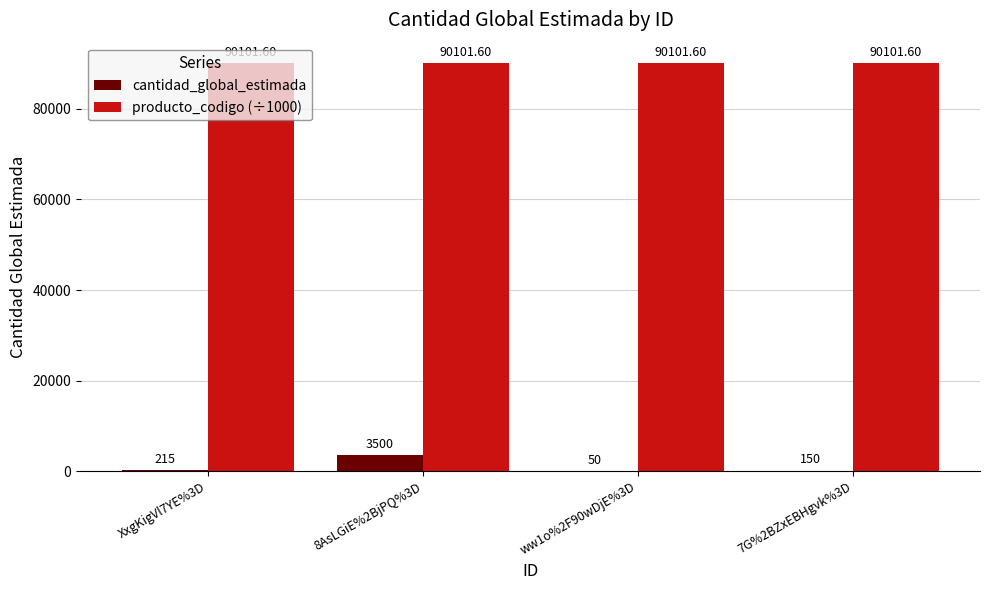

What is the average value of the producto_codigo (÷1000) series?

90101.6